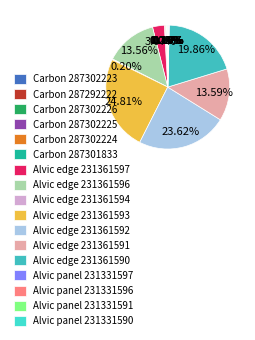

Rank the categories by value from highest to lowest.

Alvic edge 231361593, Alvic edge 231361592, Alvic edge 231361590, Alvic edge 231361591, Alvic edge 231361596, Alvic edge 231361597, Carbon 287302223, Carbon 287302224, Alvic edge 231361594, Carbon 287302225, Carbon 287292222, Alvic panel 231331597, Carbon 287302226, Alvic panel 231331596, Alvic panel 231331590, Alvic panel 231331591, Carbon 287301833